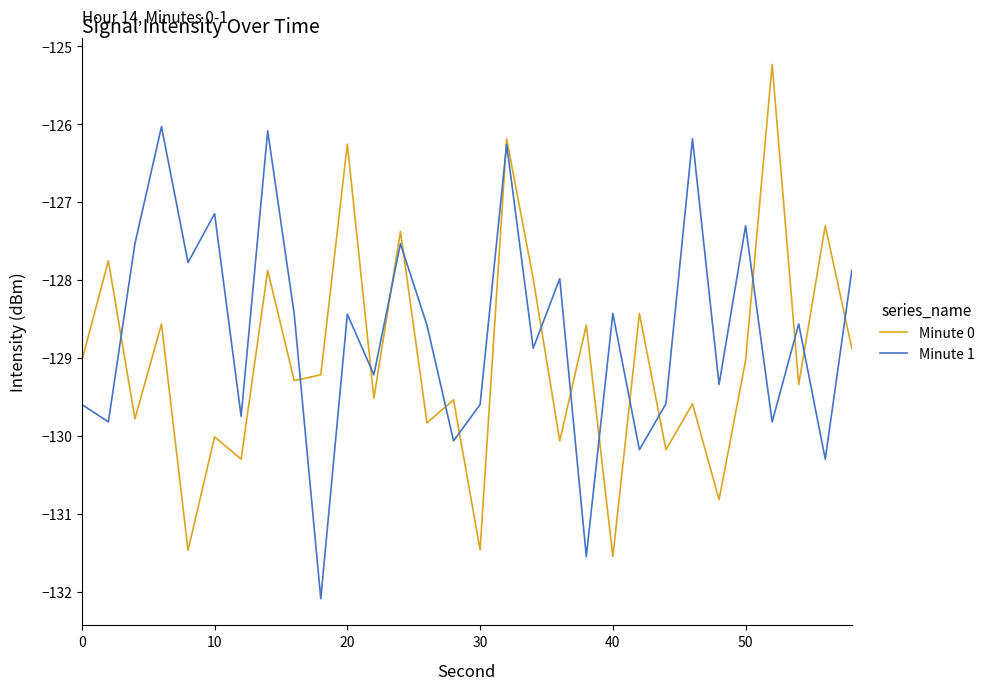

How many series are shown in this chart?

2